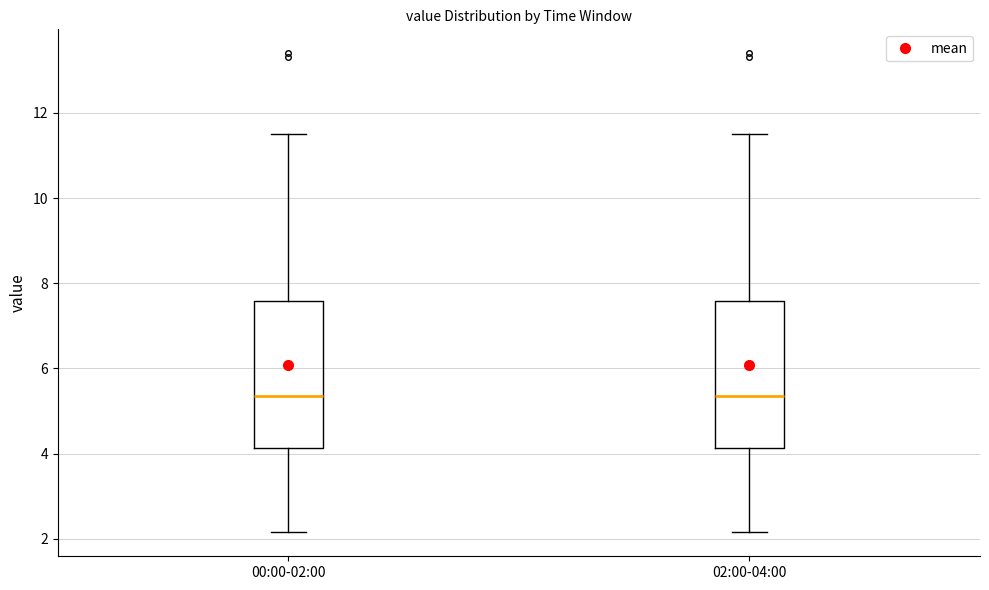

Reading left to right, transcribe this box plot: for each box, give where its median line is, the range the box spans, and where its two whiskers end, as read against the y-axis. The values are not printed on the chart, so give them approximately, as read against the axis.

00:00-02:00: median 5.4, box 4.2 to 7.6, whiskers 2.2 to 11.6
02:00-04:00: median 5.4, box 4.2 to 7.6, whiskers 2.2 to 11.6